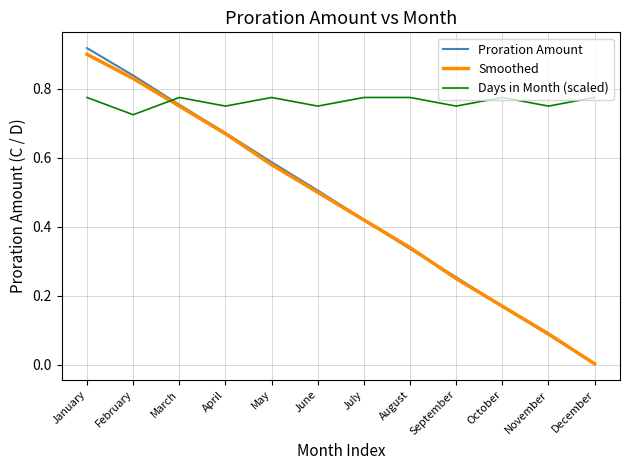

Which series ends up on top after the final intersection of Days in Month (scaled) and Smoothed?

Days in Month (scaled)